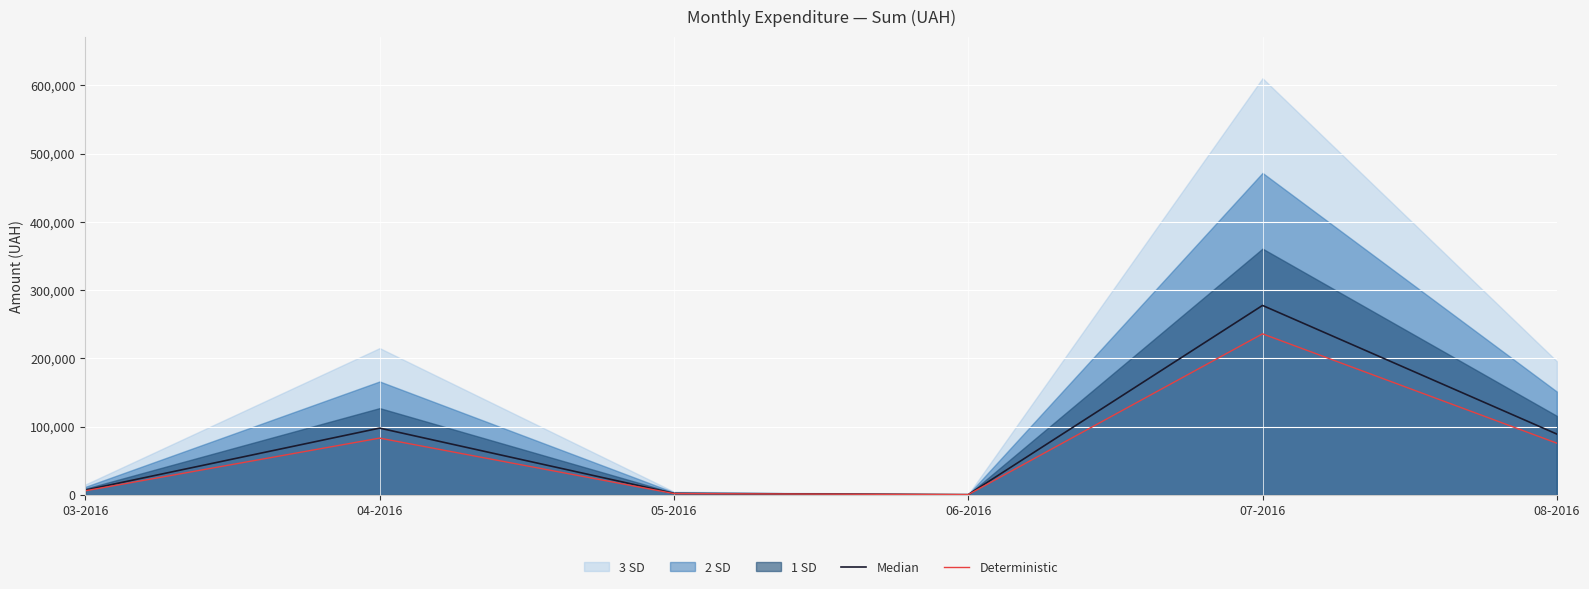

What is the greatest value displayed?

277444.5